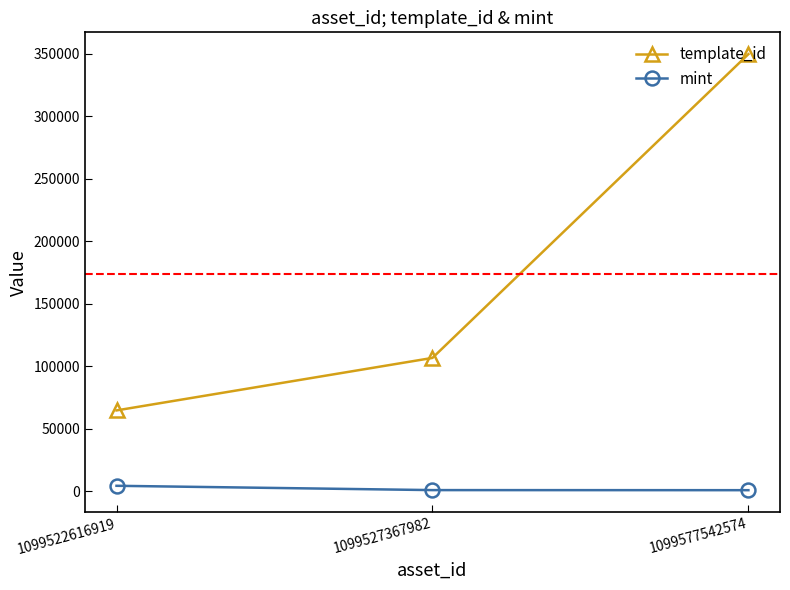

Count the template_id values in the range 64660 to 349523.

3